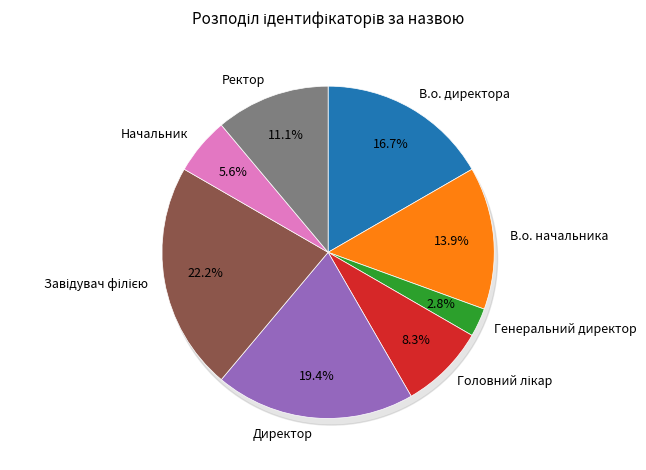

What percentage is the Головний лікар slice, to the nearest percent?

8%